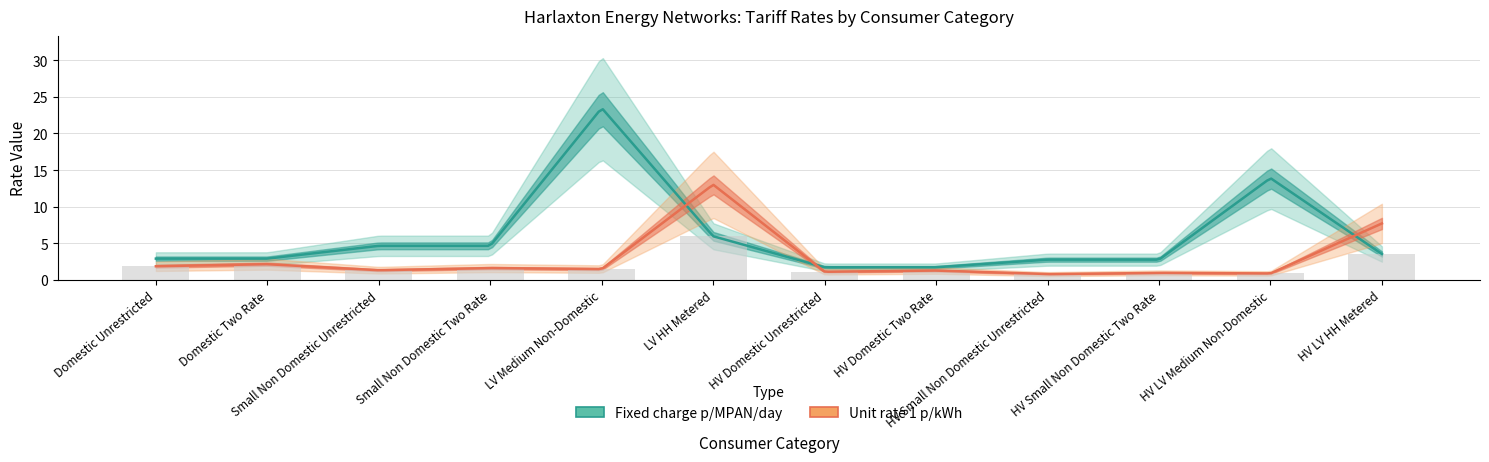

Are the bars grouped side by side (vs. stacked)?

No